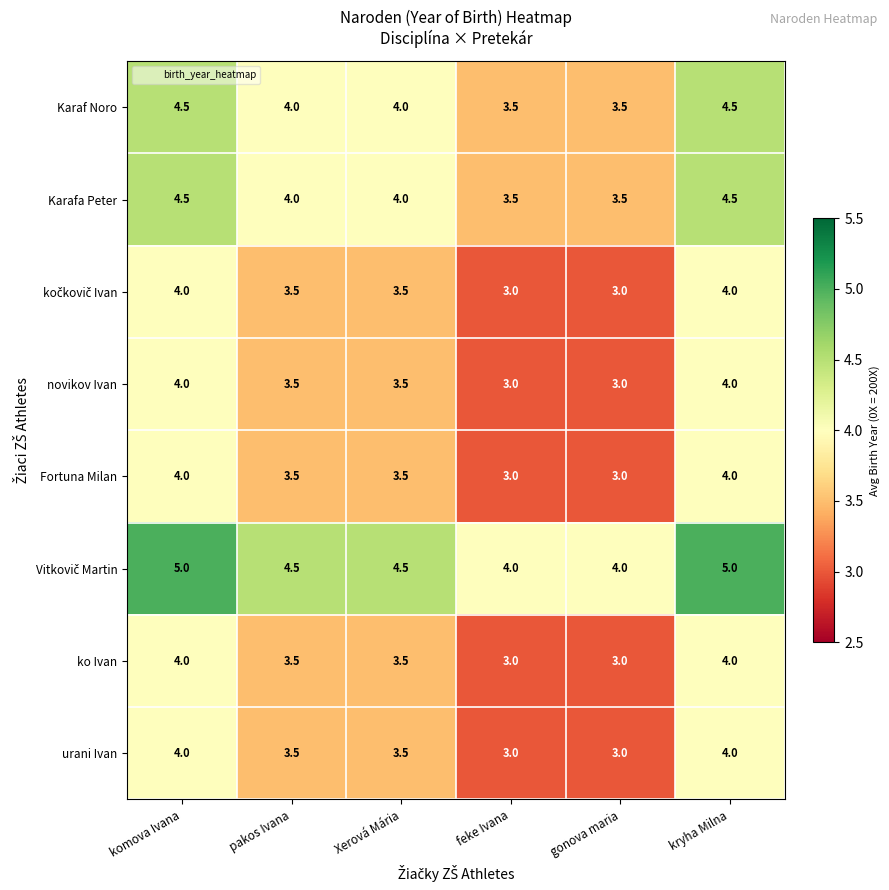

The value of Fortuna Milan at pakos Ivana is 3.5. True or false?

True